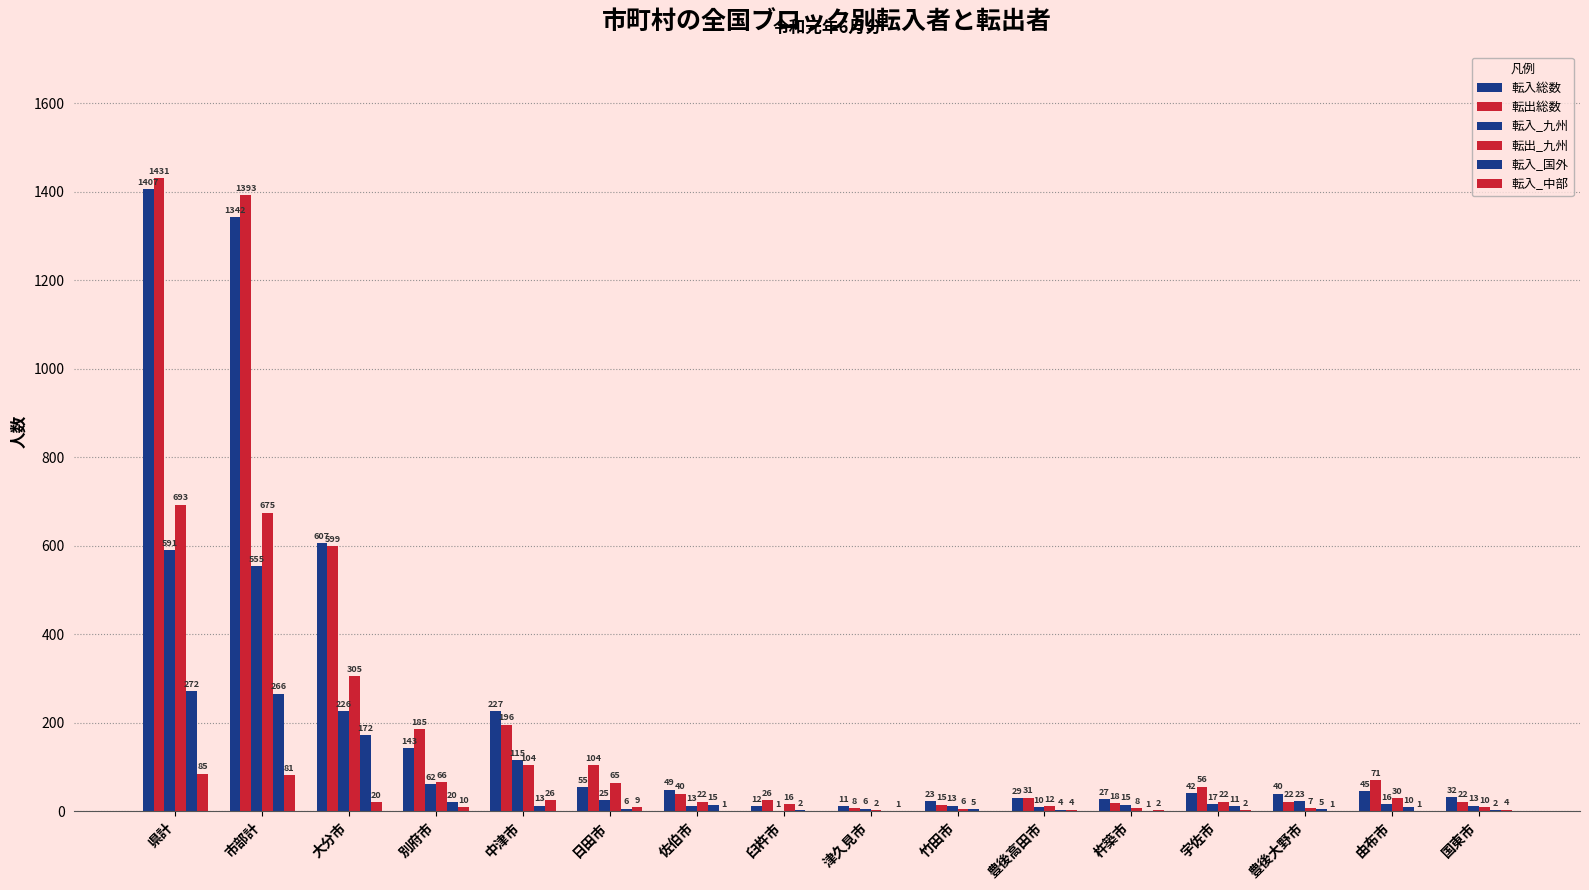

At how many categories does at least one series exceed 240?

3